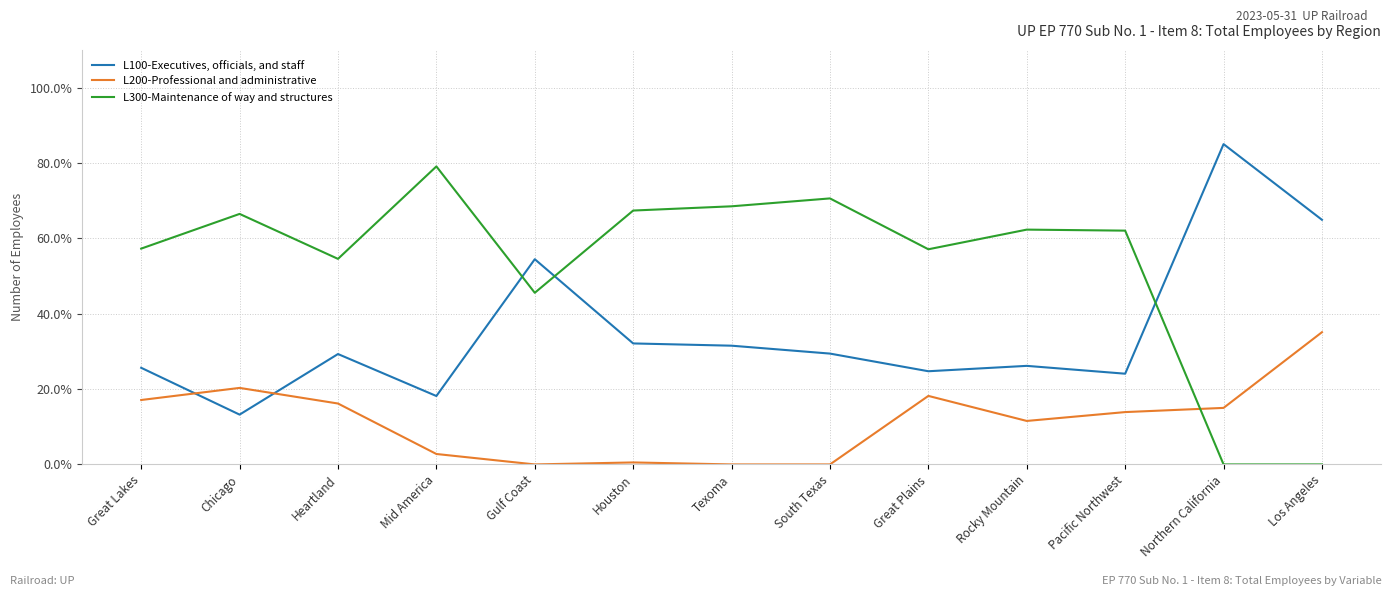

What is the difference between the maximum and minimum values in the L100-Executives, officials, and staff series?

71.8